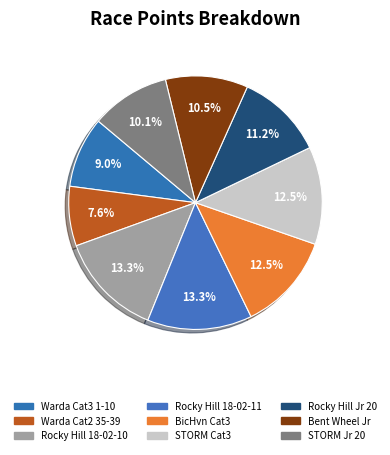

How many segments does this pie chart have?

9